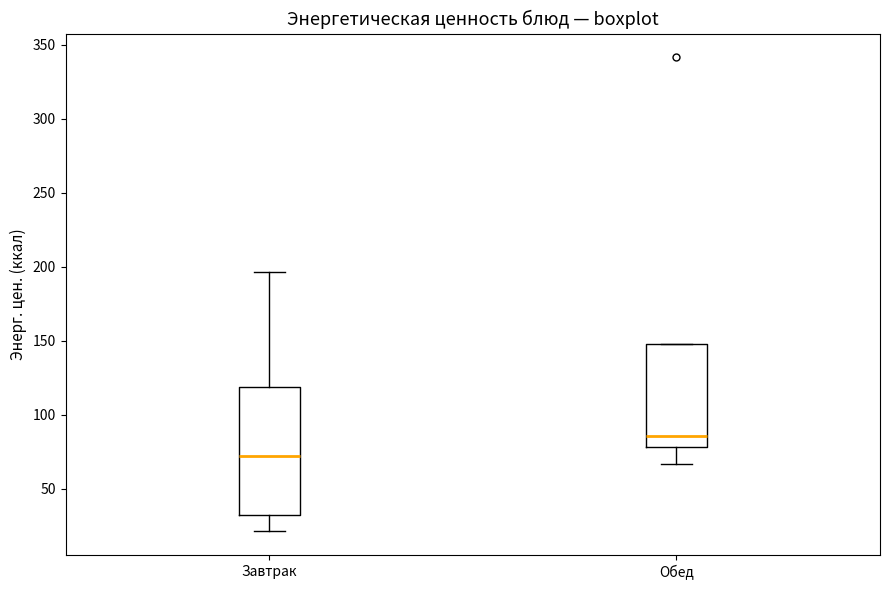

Reading left to right, transcribe this box plot: for each box, give where its median line is, the range the box spans, and where its two whiskers end, as read against the y-axis. The values are not printed on the chart, so give them approximately, as read against the axis.

Завтрак: median 70, box 35 to 120, whiskers 20 to 195
Обед: median 85, box 80 to 150, whiskers 65 to 150